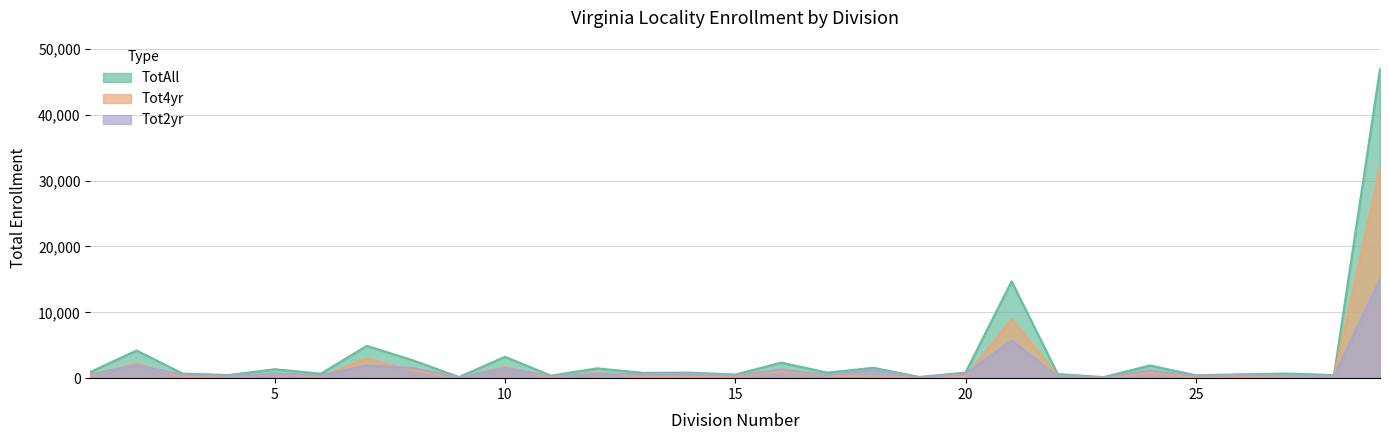

Which series has the largest total across all categories?

TotAll